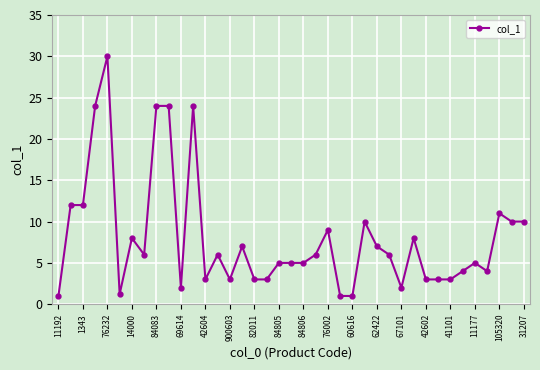

What is the value of the 1st point from the left?

1.0